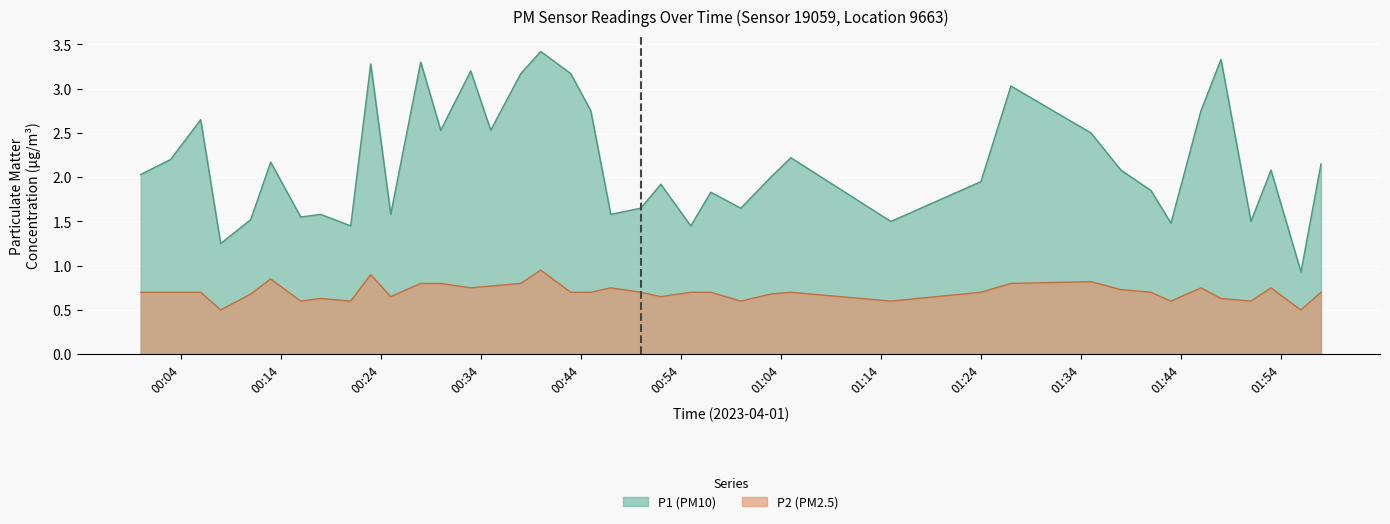

What is the minimum value shown in the chart?

0.5